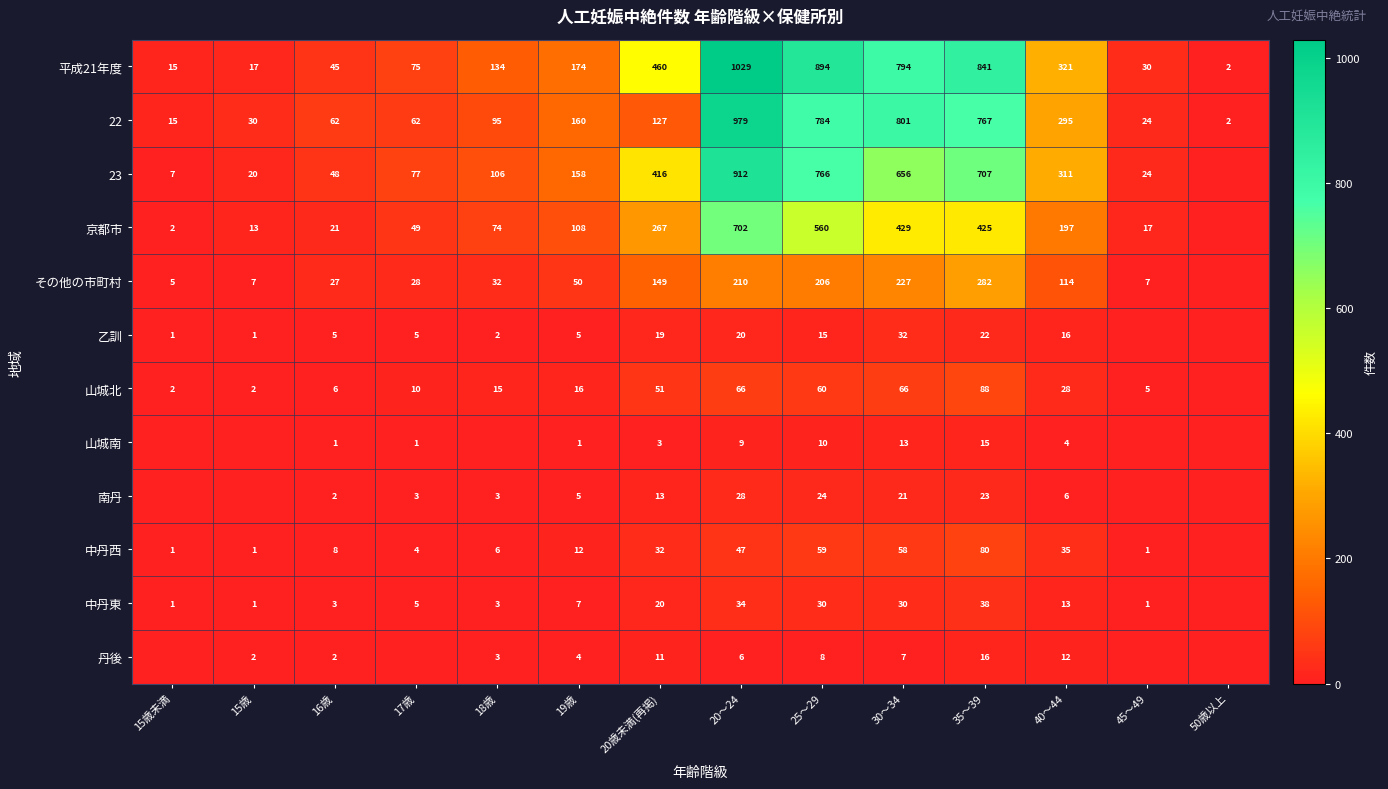

At how many categories does at least one series exceed 781?

4